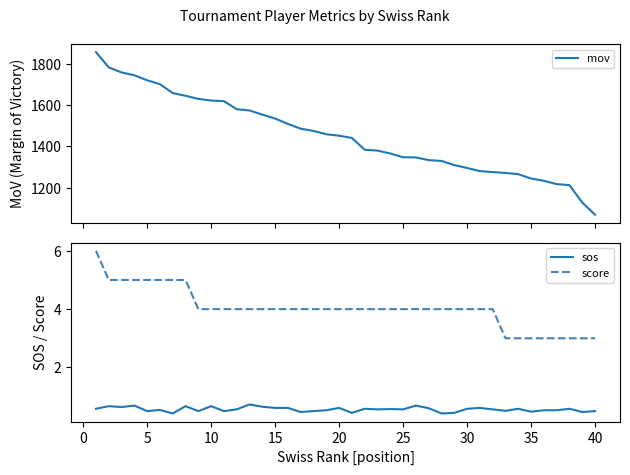

At 37, list the series in order from largest to smallest.

mov, score, sos